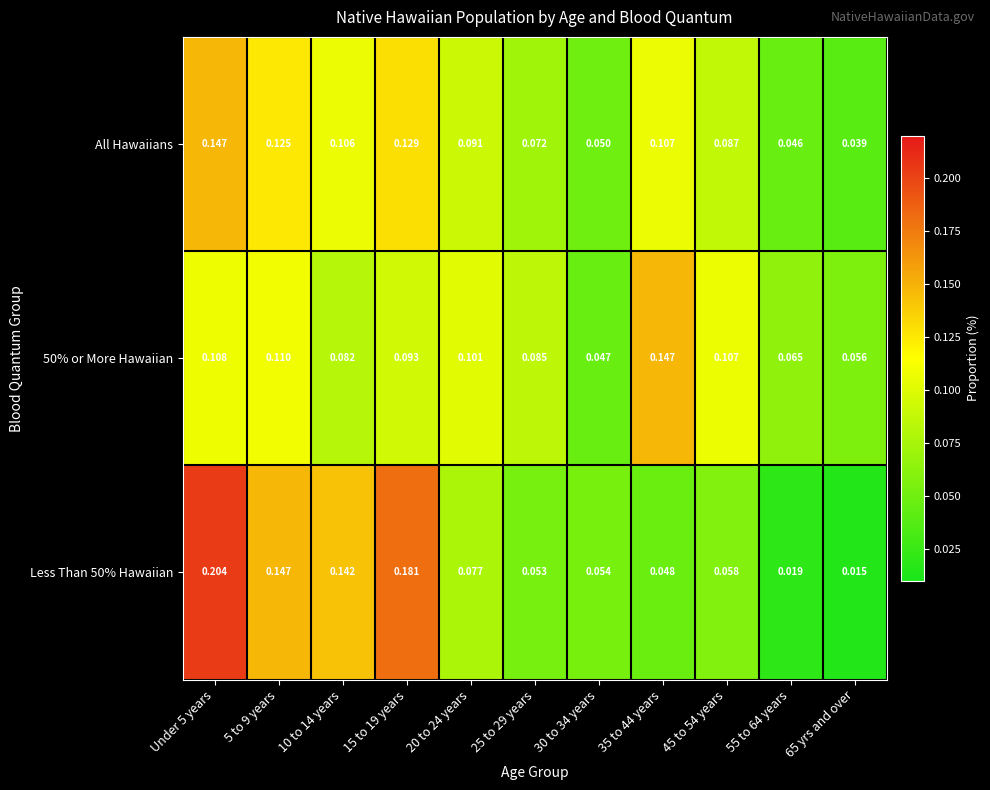

Is the value of Less Than 50% Hawaiian at Under 5 years greater than the value of 50% or More Hawaiian at 5 to 9 years?

Yes